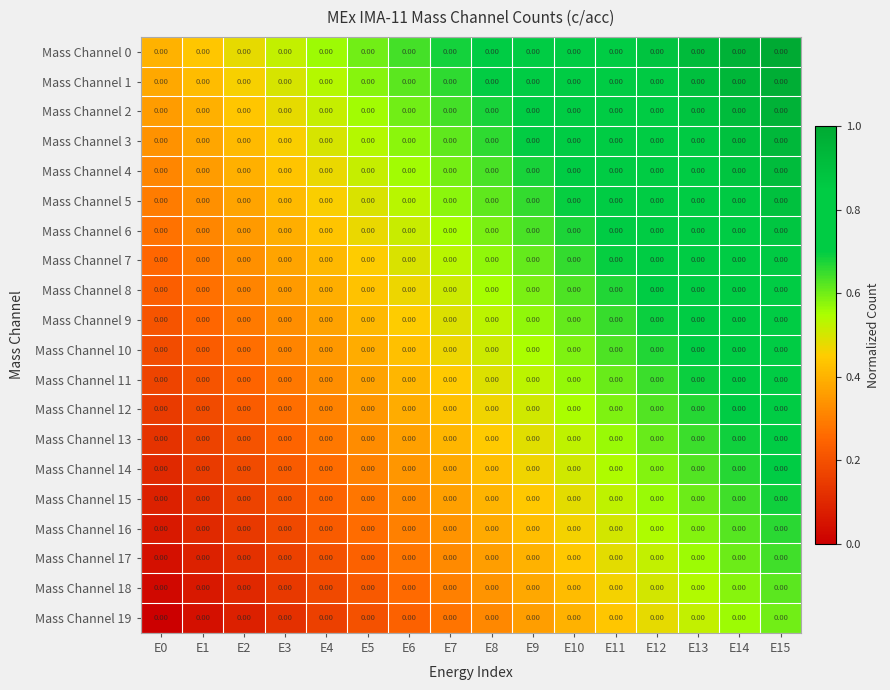

Rank the series at E15 from highest to lowest value.

Mass Channel 0, Mass Channel 1, Mass Channel 2, Mass Channel 3, Mass Channel 4, Mass Channel 5, Mass Channel 6, Mass Channel 7, Mass Channel 8, Mass Channel 9, Mass Channel 10, Mass Channel 11, Mass Channel 12, Mass Channel 13, Mass Channel 14, Mass Channel 15, Mass Channel 16, Mass Channel 17, Mass Channel 18, Mass Channel 19